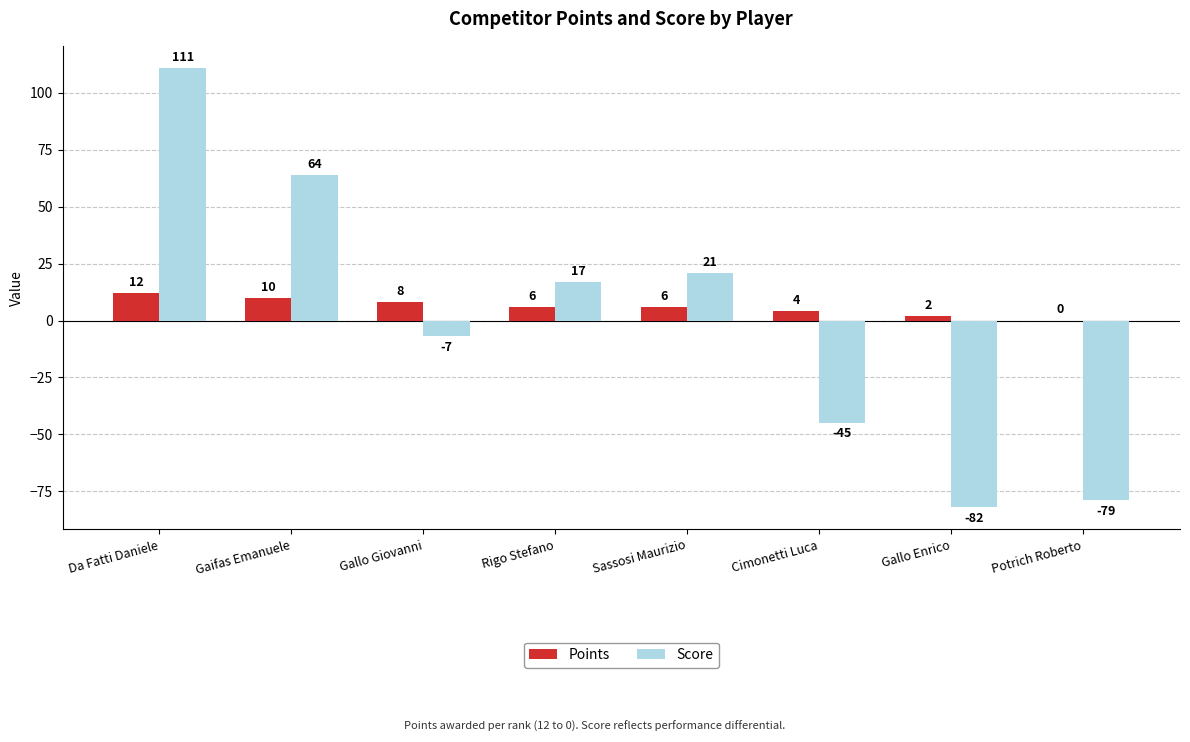

Between Gaifas Emanuele and Sassosi Maurizio, which series saw the biggest shift?

Score